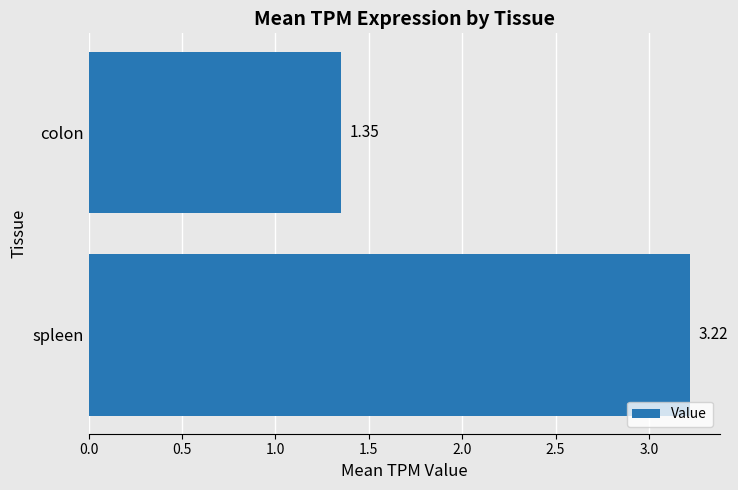

What is the change in value from spleen to colon?

-1.9